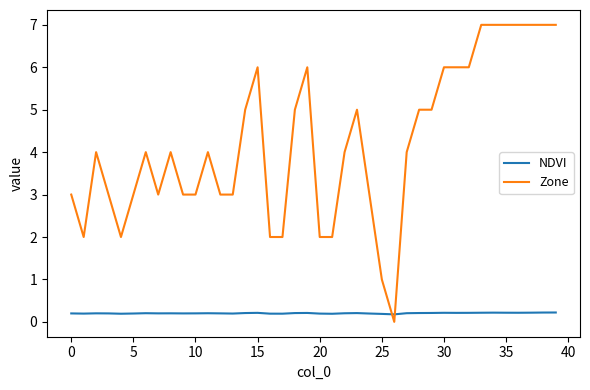

Which series has the widest spread of values?

Zone